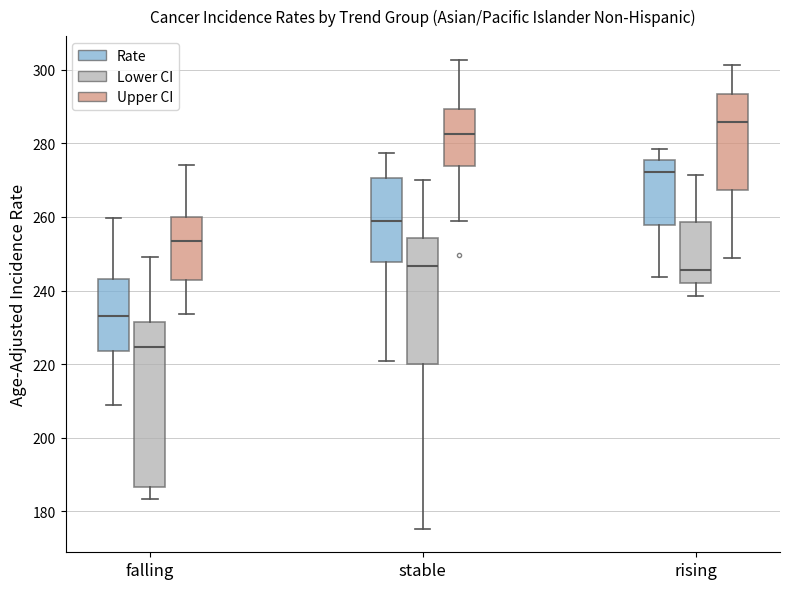

Which box is the tallest, from its lower edge to its upper edge?

falling (Lower CI)